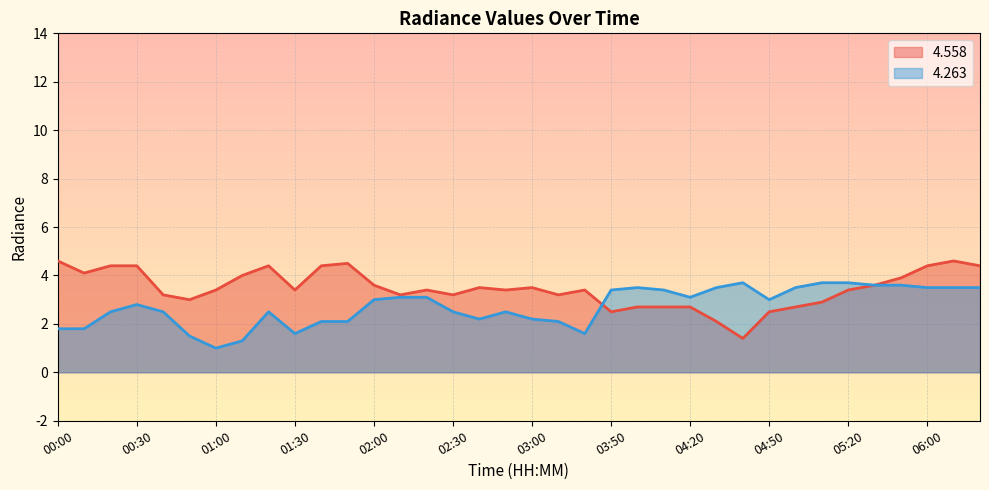

What position from the right is 04:30?

11